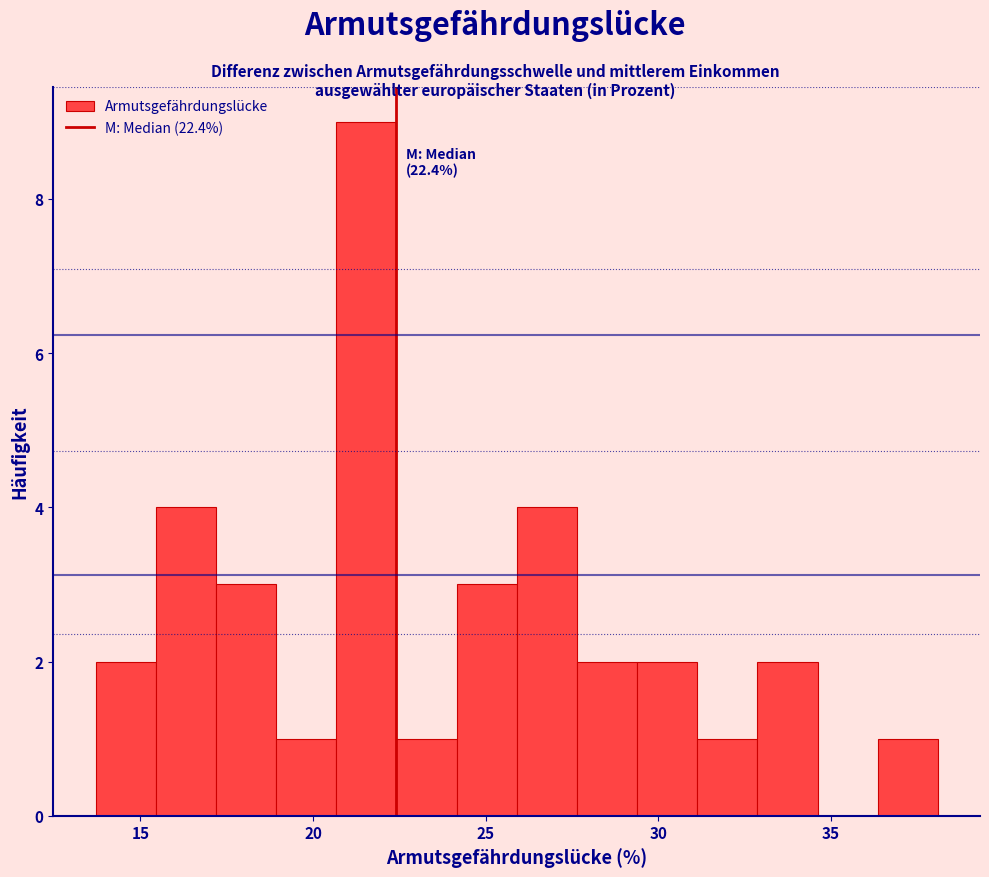

Around what value on the x-axis is the tallest bar? Give the approximate position of its centre, as read against the axis.

21.5